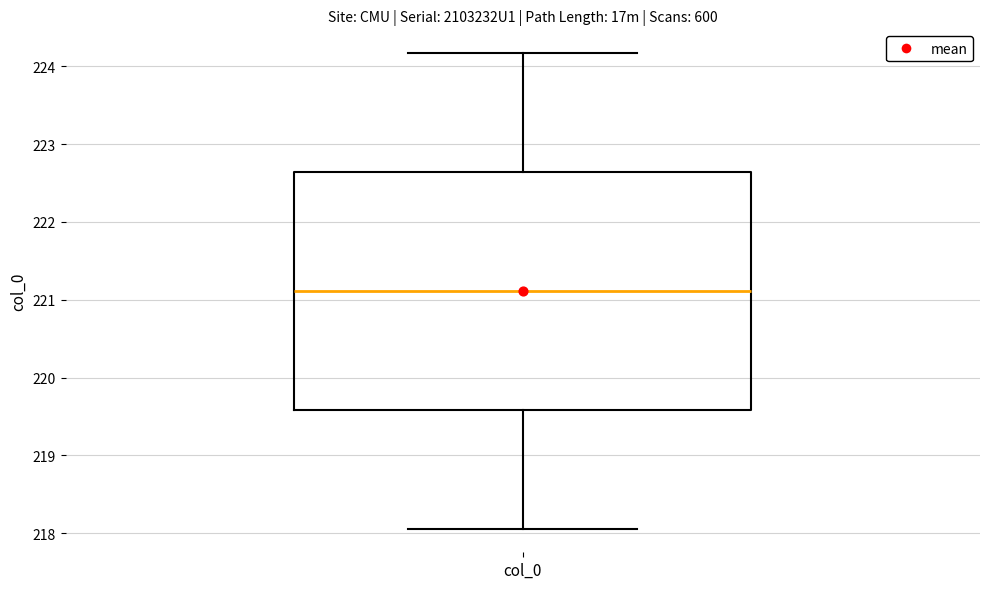

Read this box plot against the y-axis: the position of the median line, the range covered by the box, and the ends of both whiskers. The values are not printed on the chart, so give them approximately, as read against the axis.

median 221.1, box 219.6 to 222.6, whiskers 218.1 to 224.2